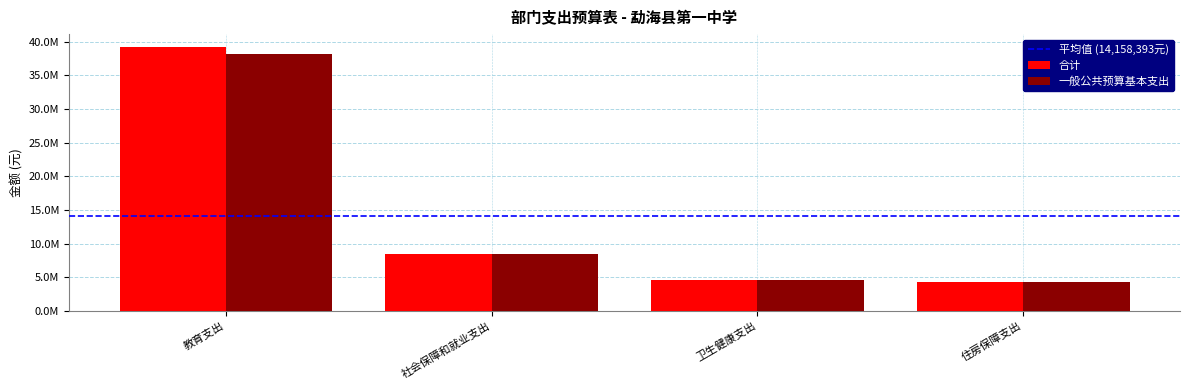

Does the chart contain any negative values?

No